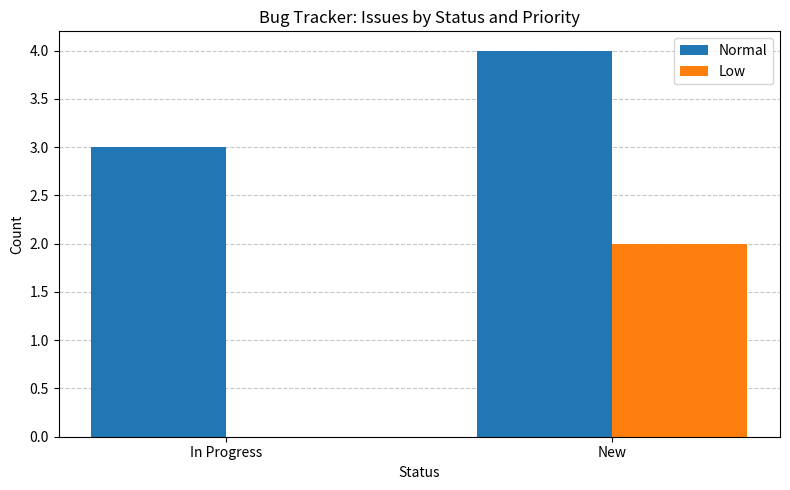

Between In Progress and New, which series saw the biggest shift?

Low